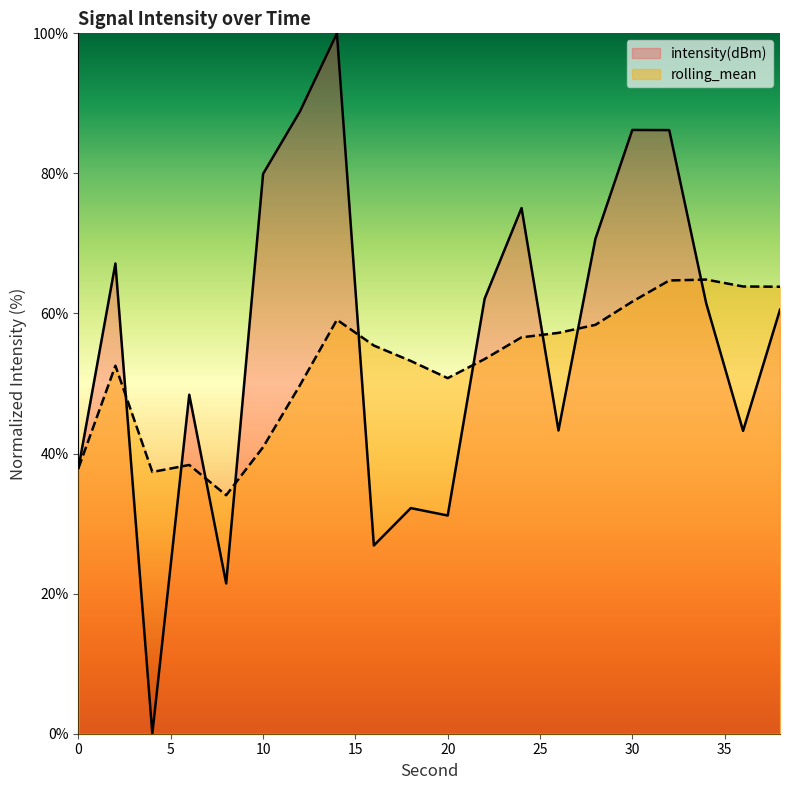

The value of rolling_mean at 6 is 23.6. True or false?

False